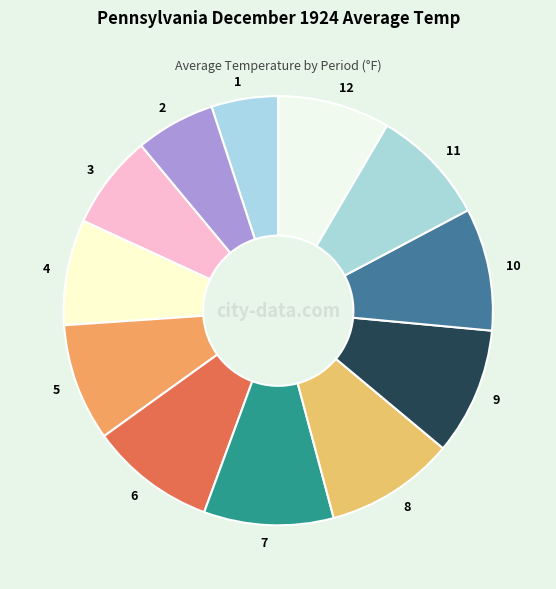

Is there any slice that represents more than half of the pie?

No